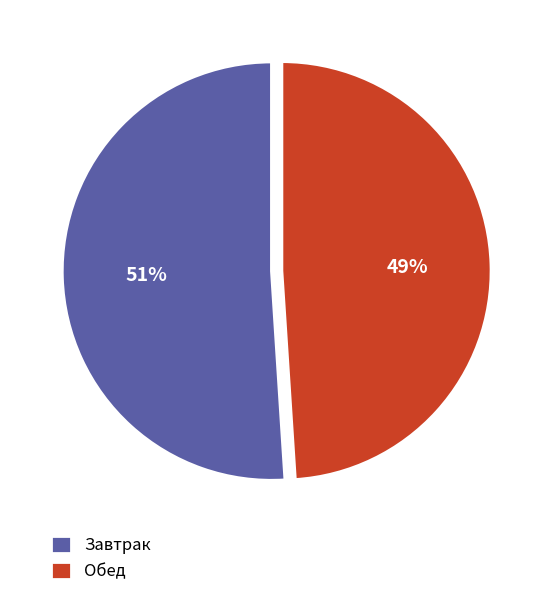

Is it true that Обед is 59% of the pie?

False